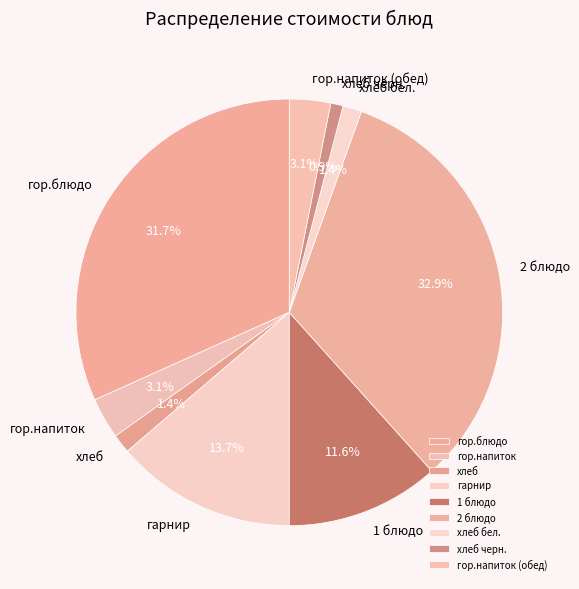

To the nearest percent, what is the average slice percentage?

11%